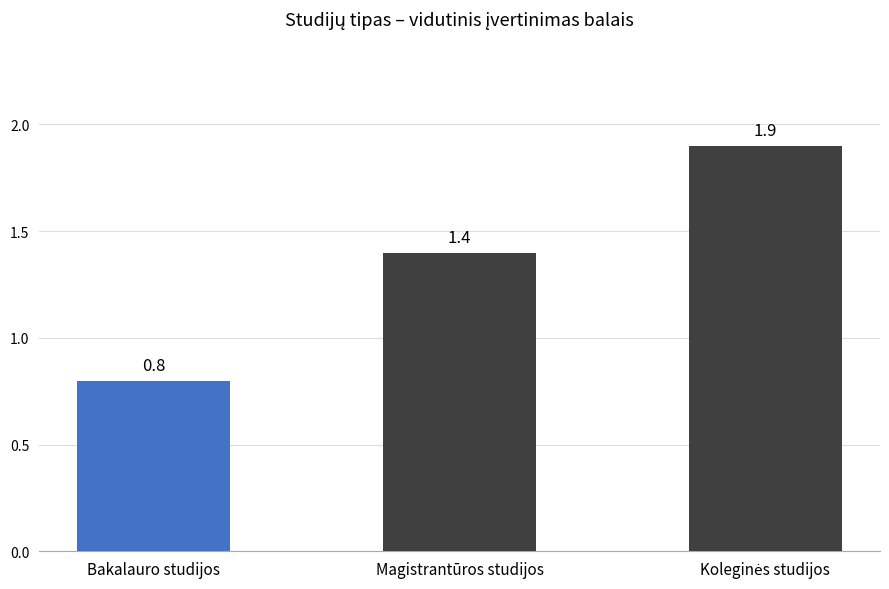

Approximately how many times larger is the value at Bakalauro studijos compared to Magistrantūros studijos?

0.6